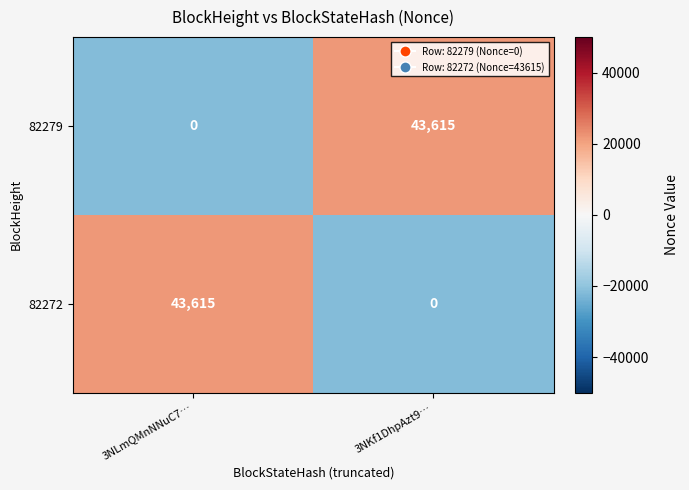

How many values in the 82272 series are below 43615?

1